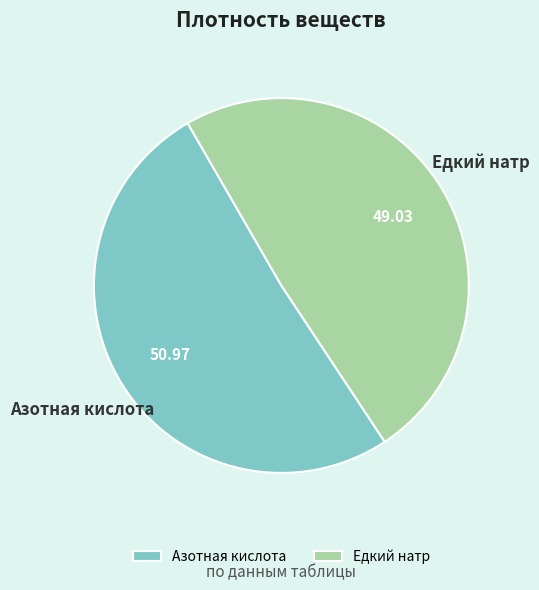

How many segments does this pie chart have?

2